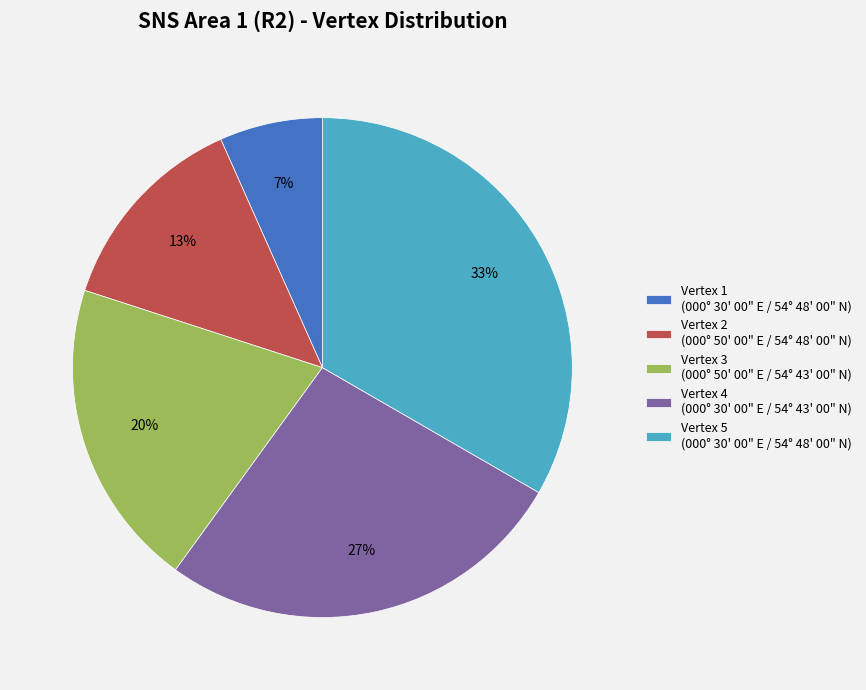

What is the ratio of the value at Vertex 2 (000° 50' 00" E / 54° 48' 00" N) to the value at Vertex 4 (000° 30' 00" E / 54° 43' 00" N)?

0.5